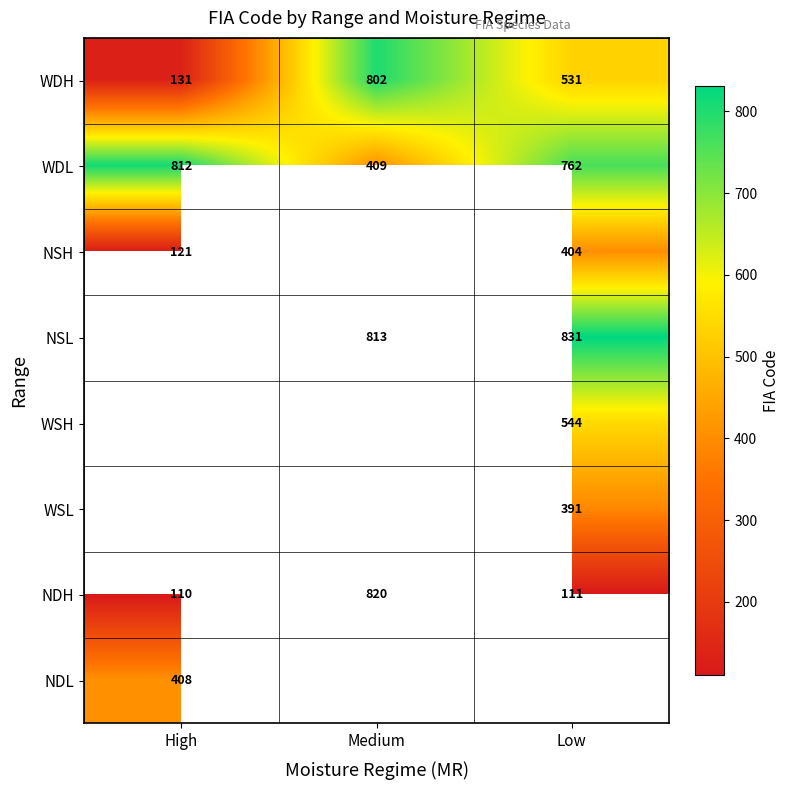

What is the difference between the highest and lowest values at Medium?

411.0